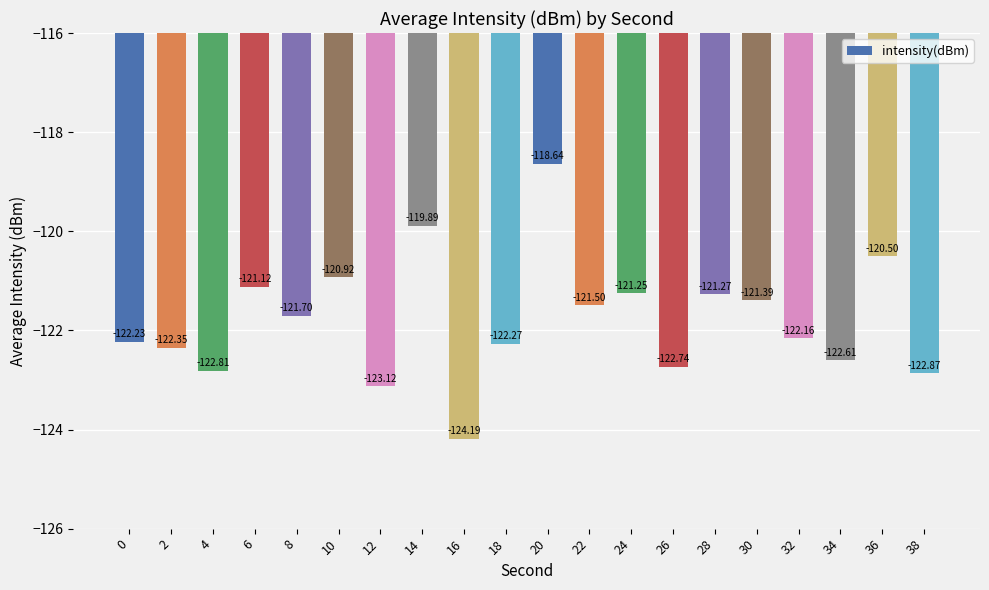

Between 10 and 16, which is larger?

10